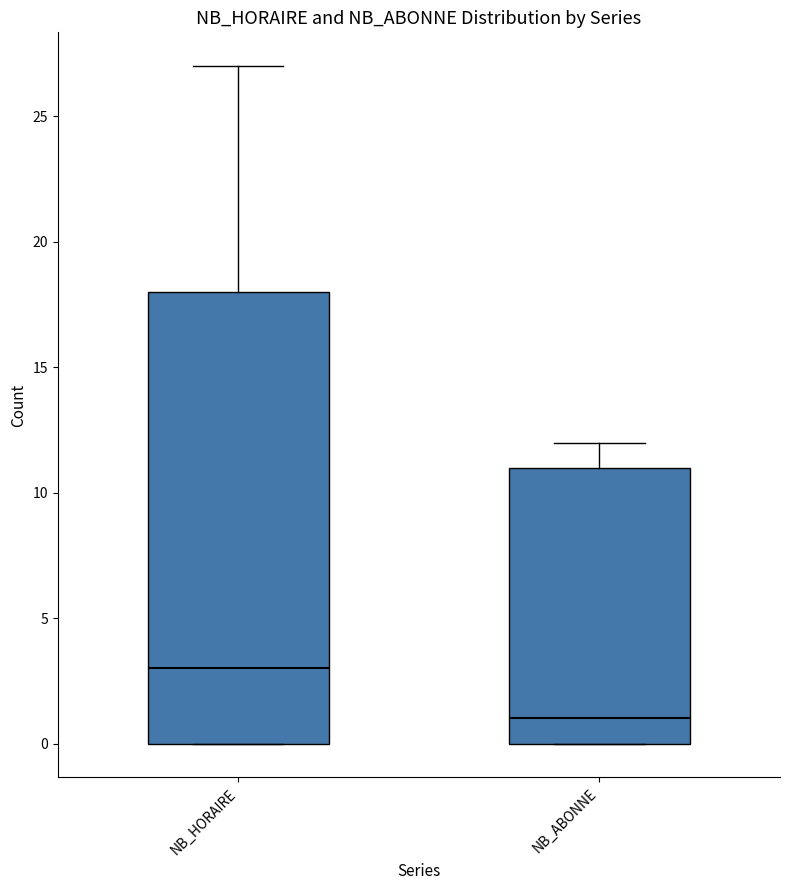

Which box is the tallest, from its lower edge to its upper edge?

NB_HORAIRE